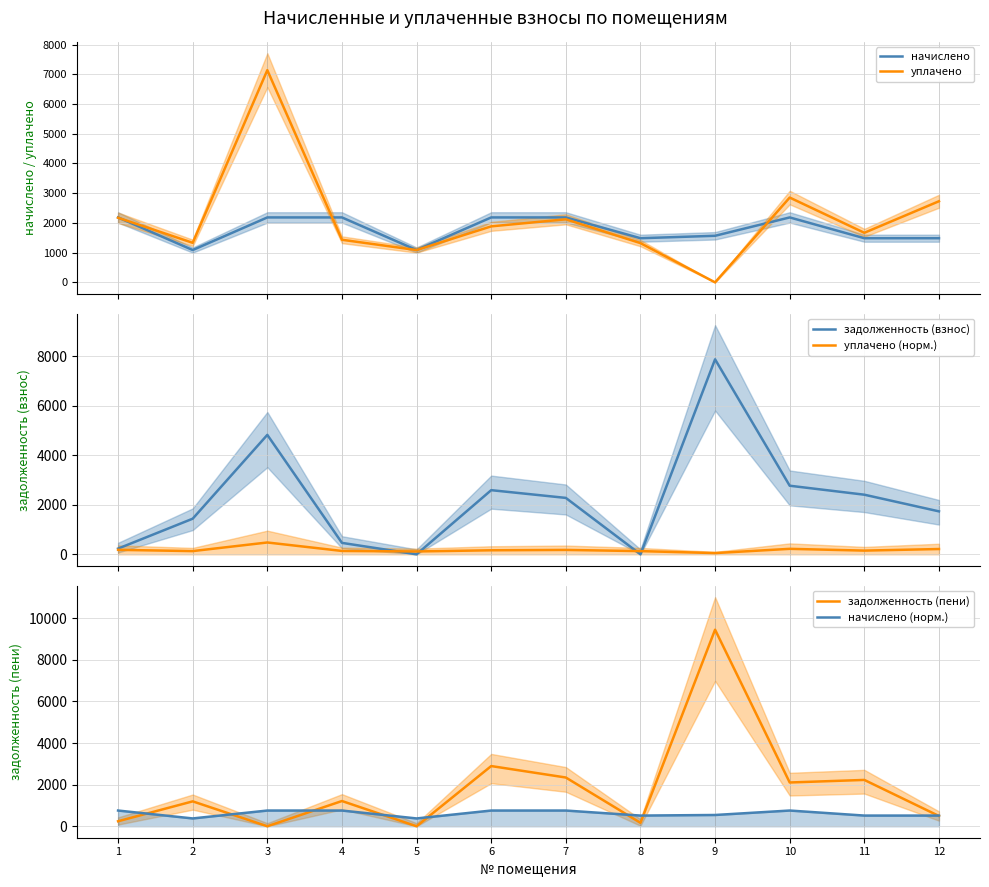

Which series has the largest total across all categories?

задолженность (взнос)